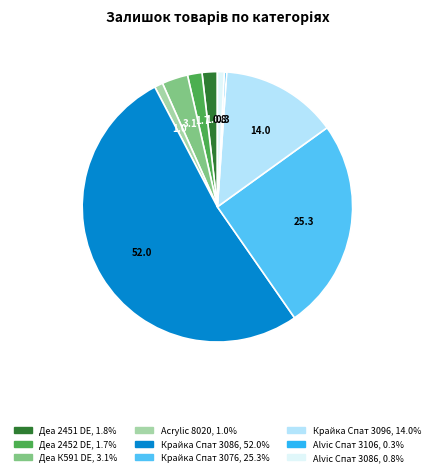

Does any single category account for the majority?

Yes